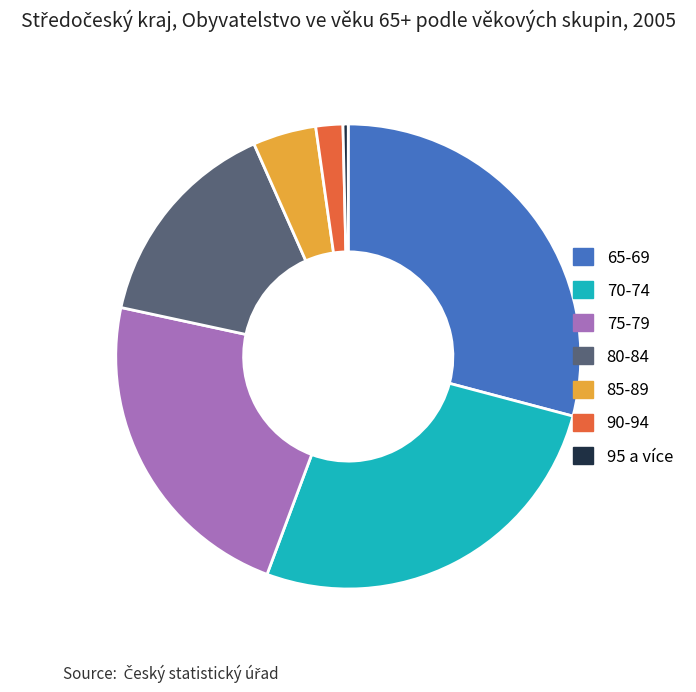

Does 65-69 account for over 50% of the chart?

No